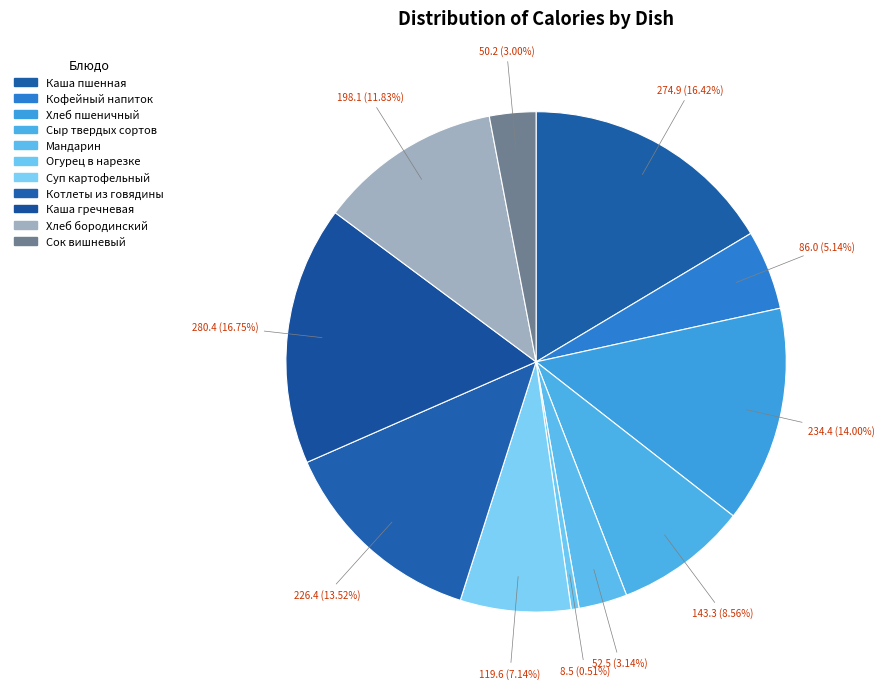

What is the largest slice in the pie chart?

Каша гречневая